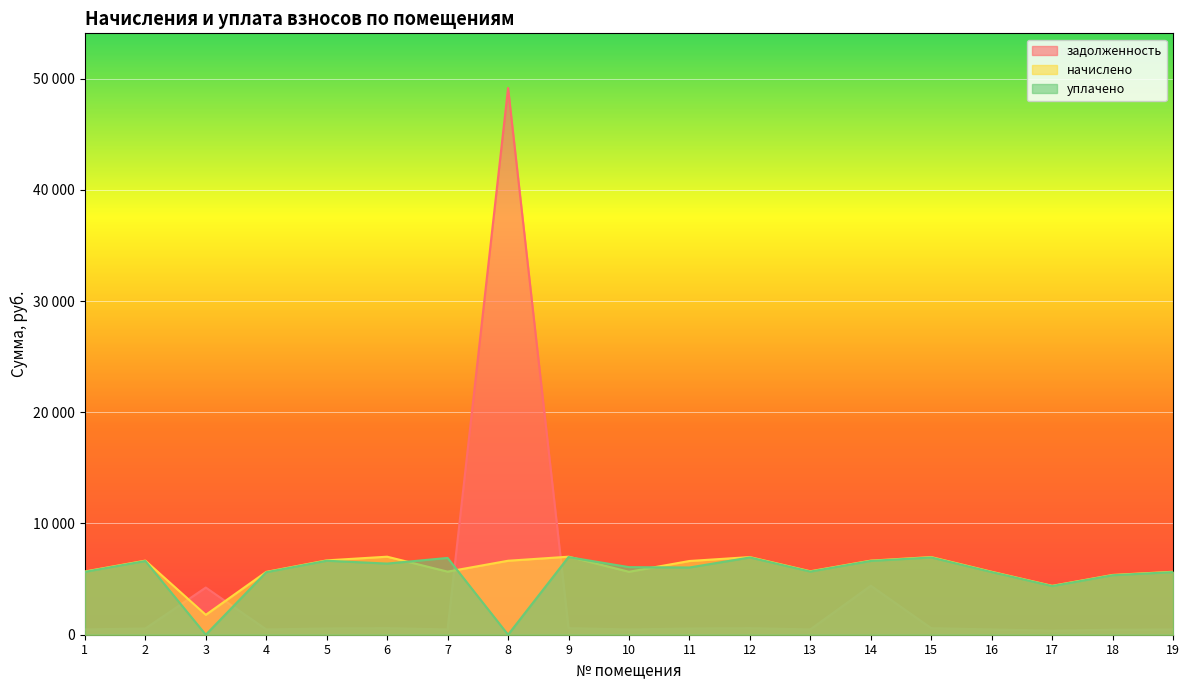

The задолженность series shows 754.7 at 13. True or false?

False